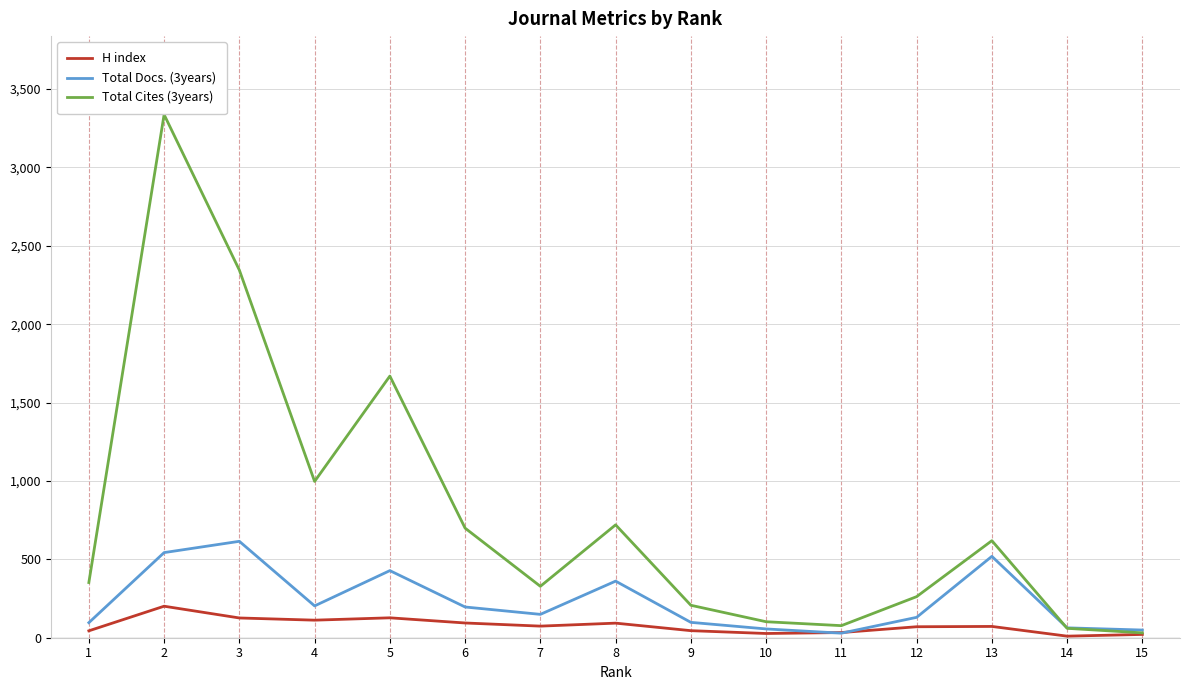

Which series has the largest total across all categories?

Total Cites (3years)